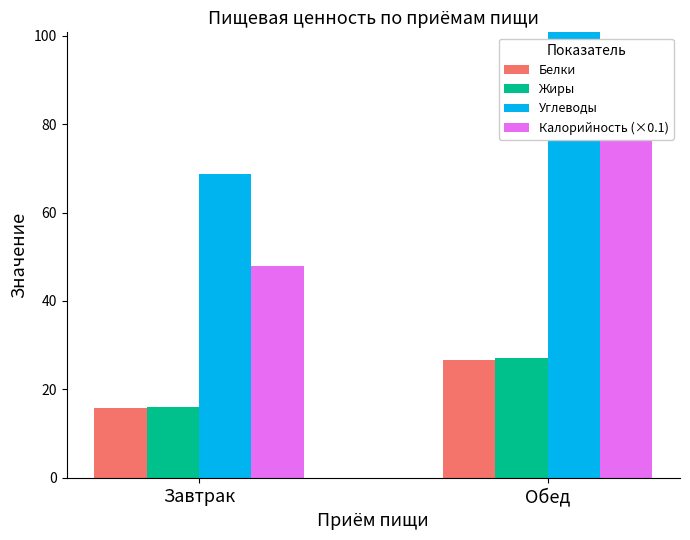

What are all the series names shown in the legend?

Белки, Жиры, Углеводы, Калорийность (×0.1)